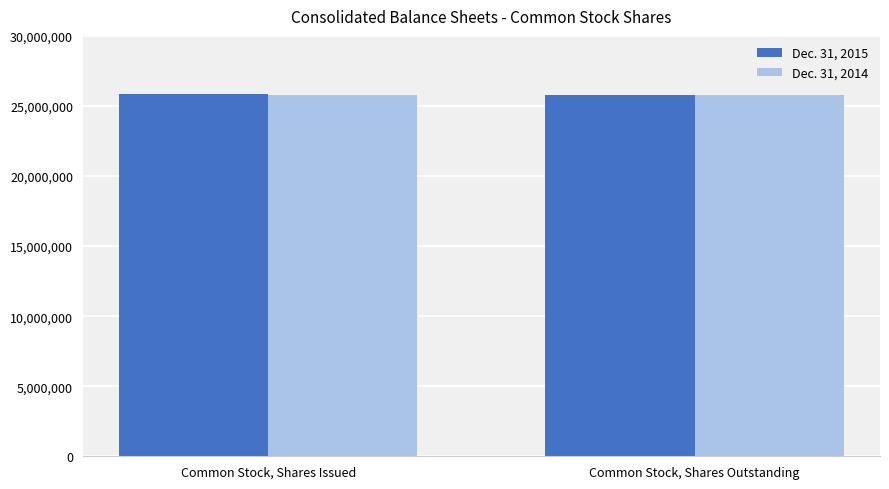

What is the average value of the Dec. 31, 2014 series?

25780973